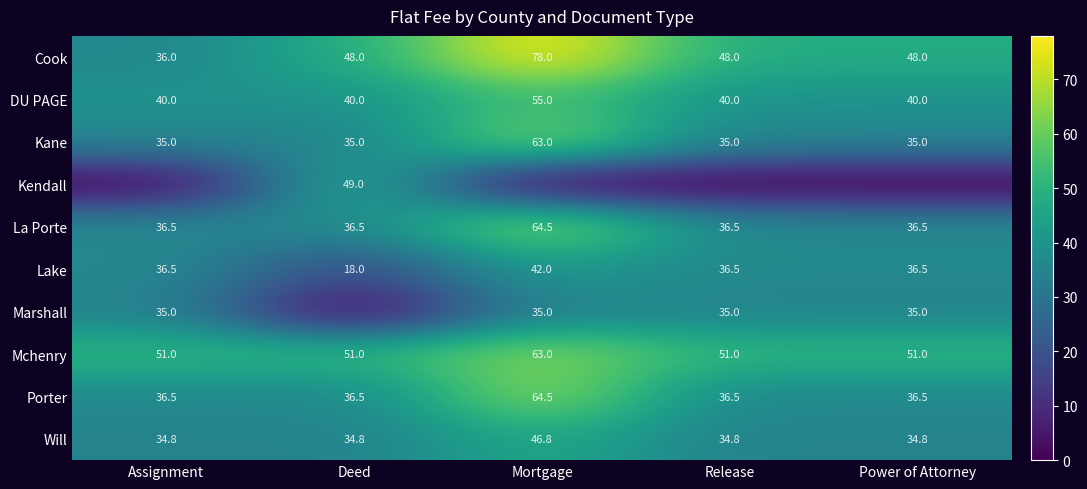

What is the spread (max minus min) of values at Assignment?

51.0